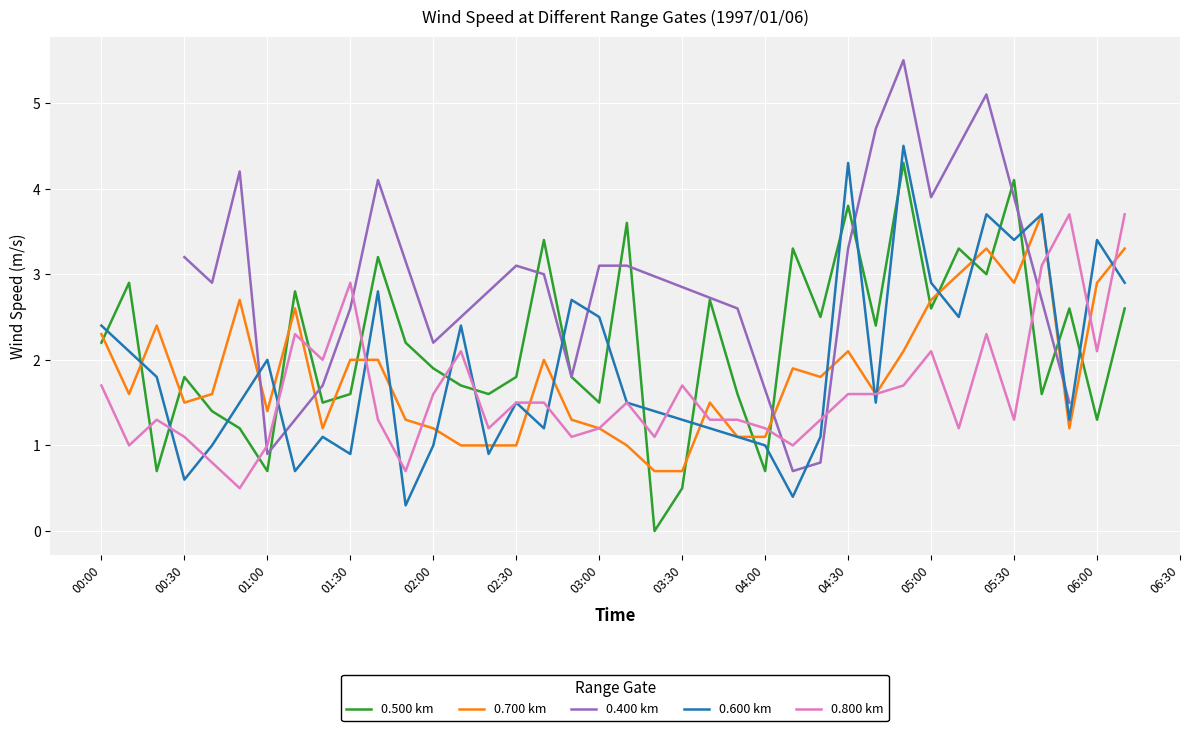

Is the value of 0.500 at 03:20 greater than the value of 0.800 at 06:00?

No